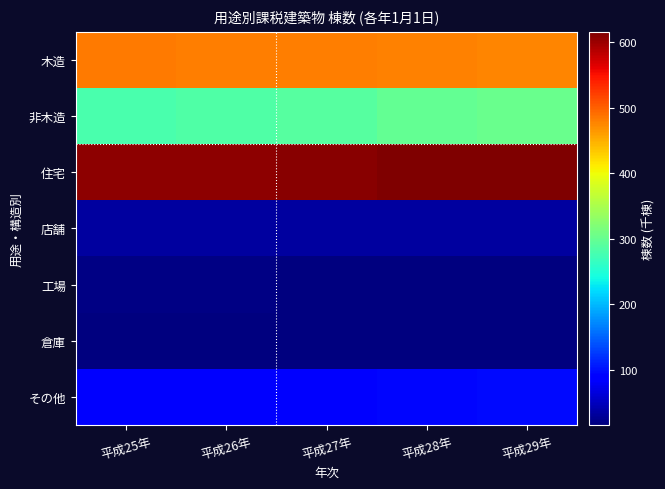

Reading right to left, what are all the values shown in this chart?

木造: 平成29年=477.5	平成28年=478.8	平成27年=480.1	平成26年=481.5	平成25年=483.1
非木造: 平成29年=302.4	平成28年=297.5	平成27年=288.5	平成26年=283.6	平成25年=278.6
住宅: 平成29年=615.8	平成28年=614.5	平成27年=610.8	平成26年=608.7	平成25年=607.1
店舗: 平成29年=33.6	平成28年=33.6	平成27年=33.6	平成26年=33.5	平成25年=33.5
工場: 平成29年=17.7	平成28年=18.0	平成27年=18.3	平成26年=18.6	平成25年=19.0
倉庫: 平成29年=16.1	平成28年=16.1	平成27年=16.1	平成26年=16.2	平成25年=16.3
その他: 平成29年=96.4	平成28年=94.1	平成27年=89.9	平成26年=88.1	平成25年=85.9